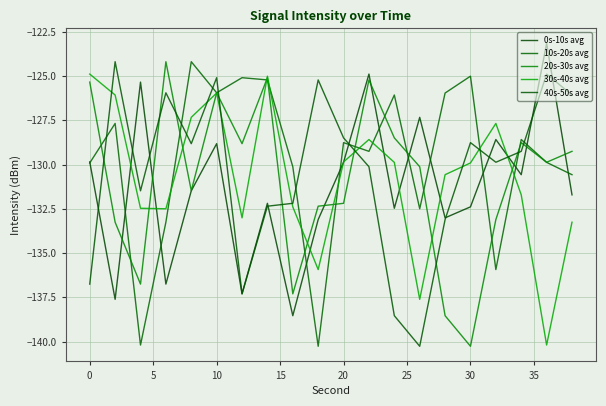

What is the difference between the maximum and minimum values in the 10s-20s avg series?

16.1